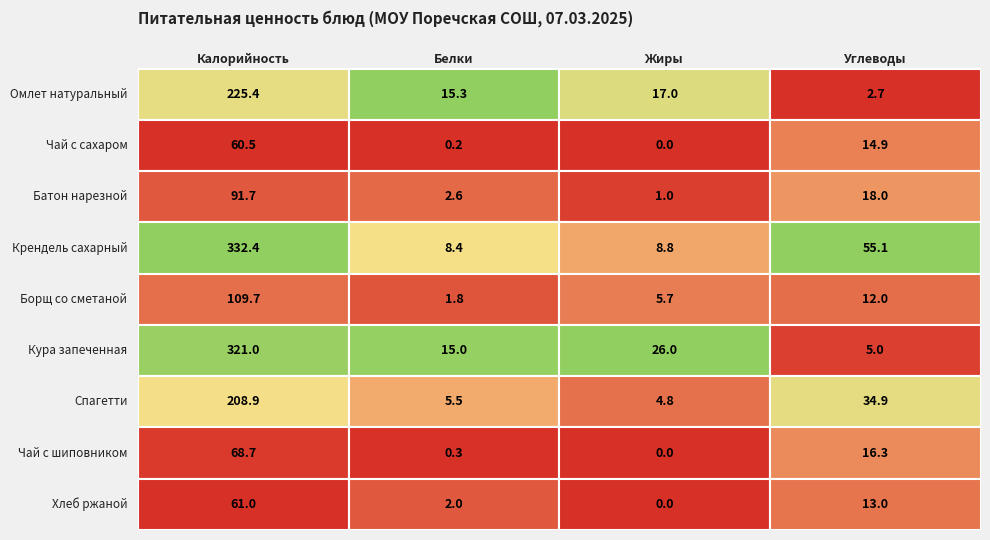

What is the sum of the Крендель сахарный values at 2 and 1?

17.1